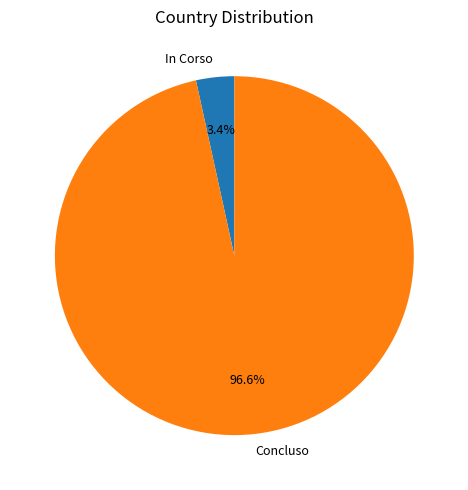

To the nearest percent, what is the difference between the Concluso and In Corso slice percentages?

93%